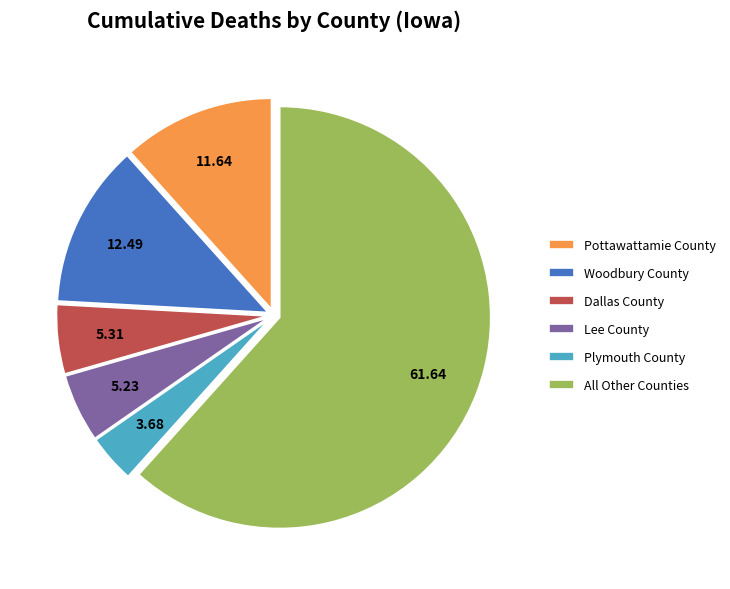

Which slice is the largest?

All Other Counties